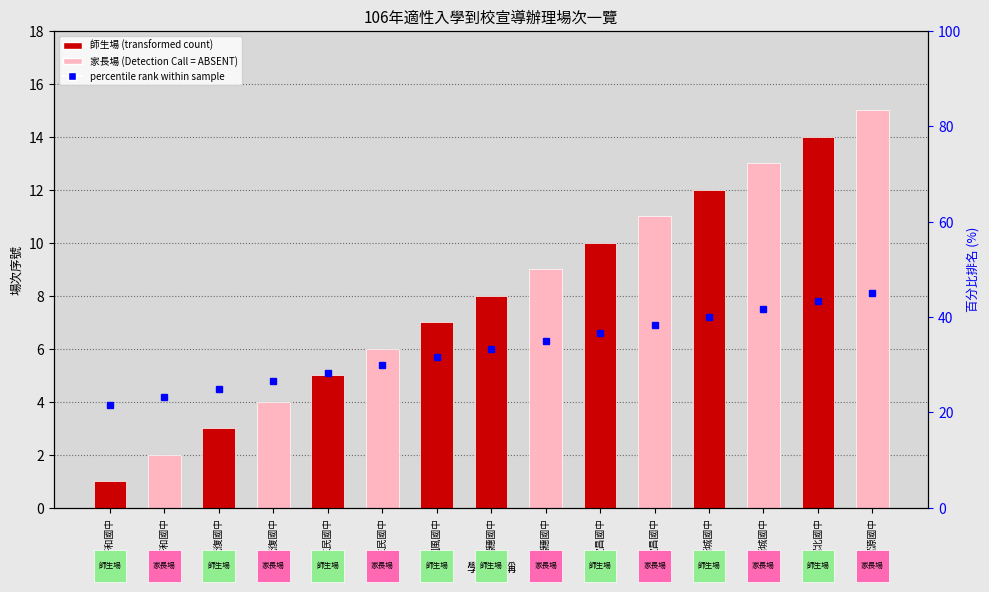

True or false: the data shows 11 at 宜昌國中.

True